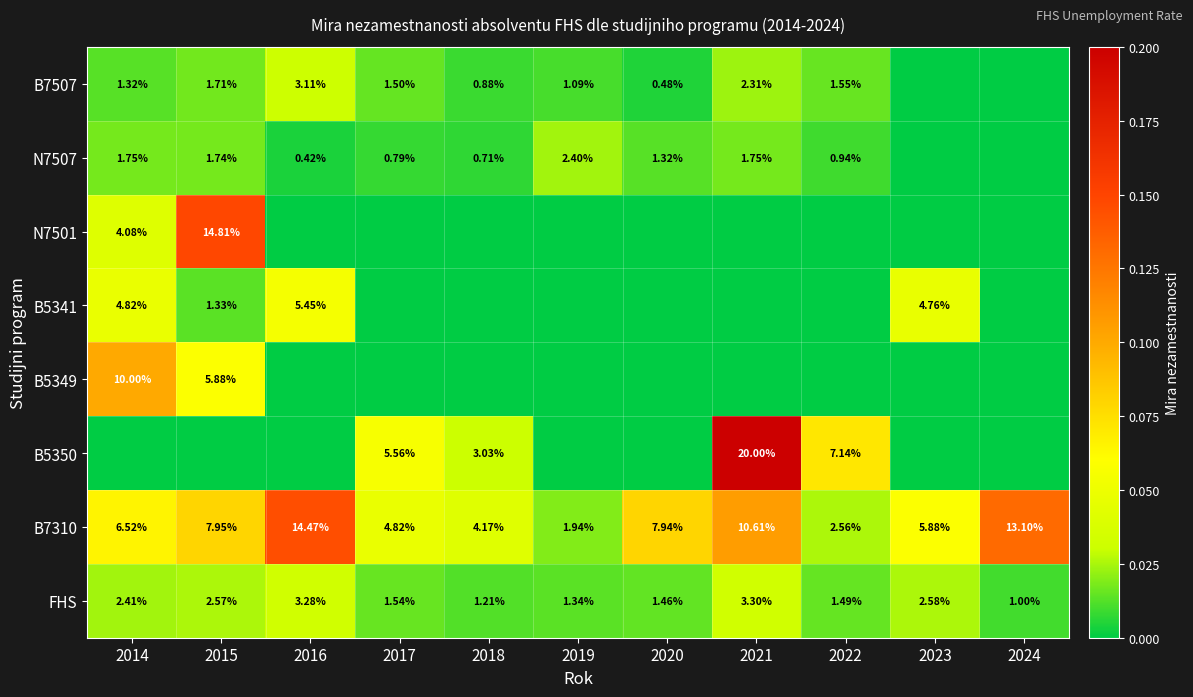

The FHS series shows 0.0 at 2017. True or false?

False